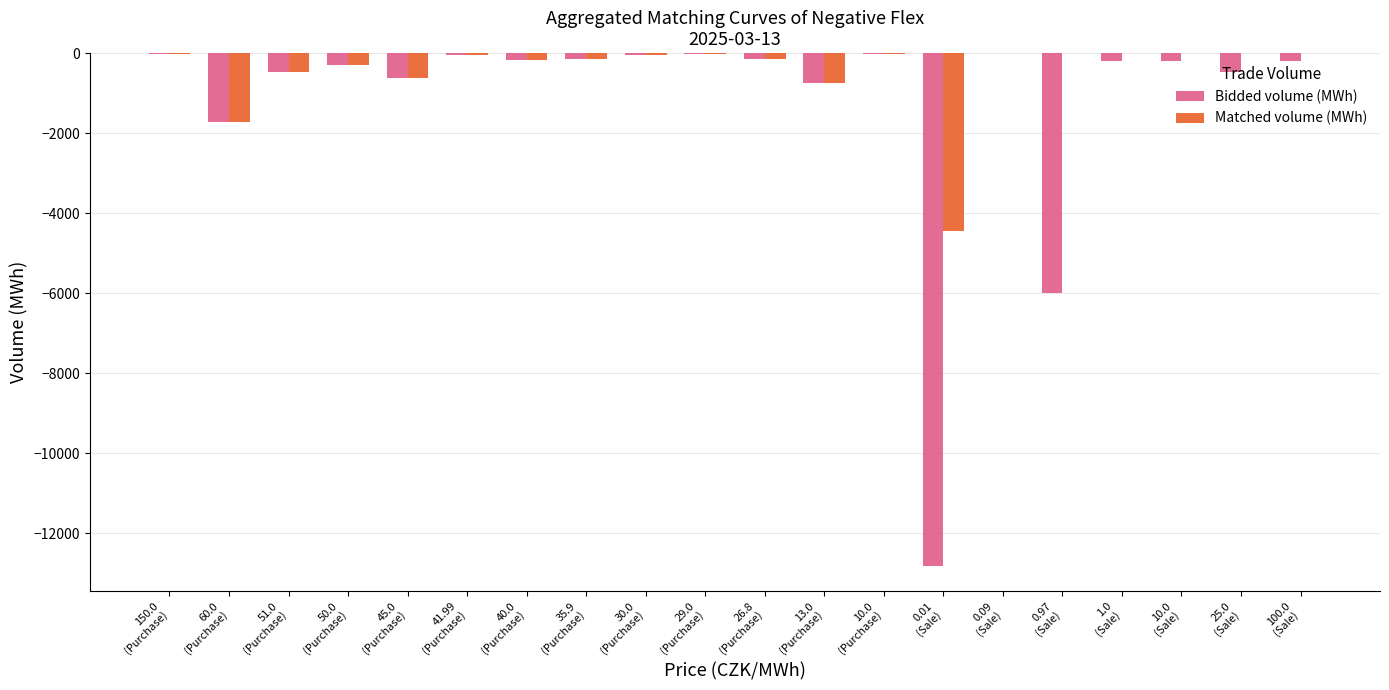

Which series has the largest total across all categories?

Matched volume (MWh)